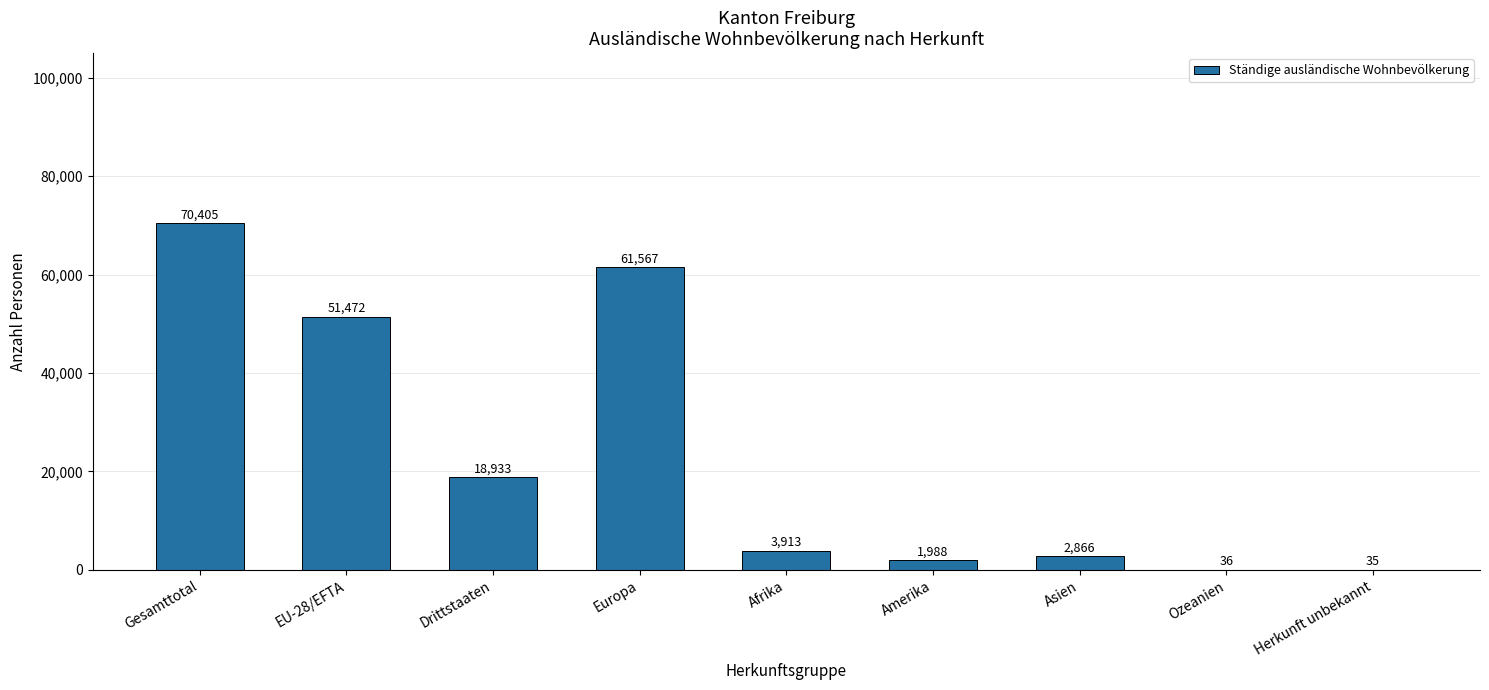

The value at Ozeanien is 36. True or false?

True